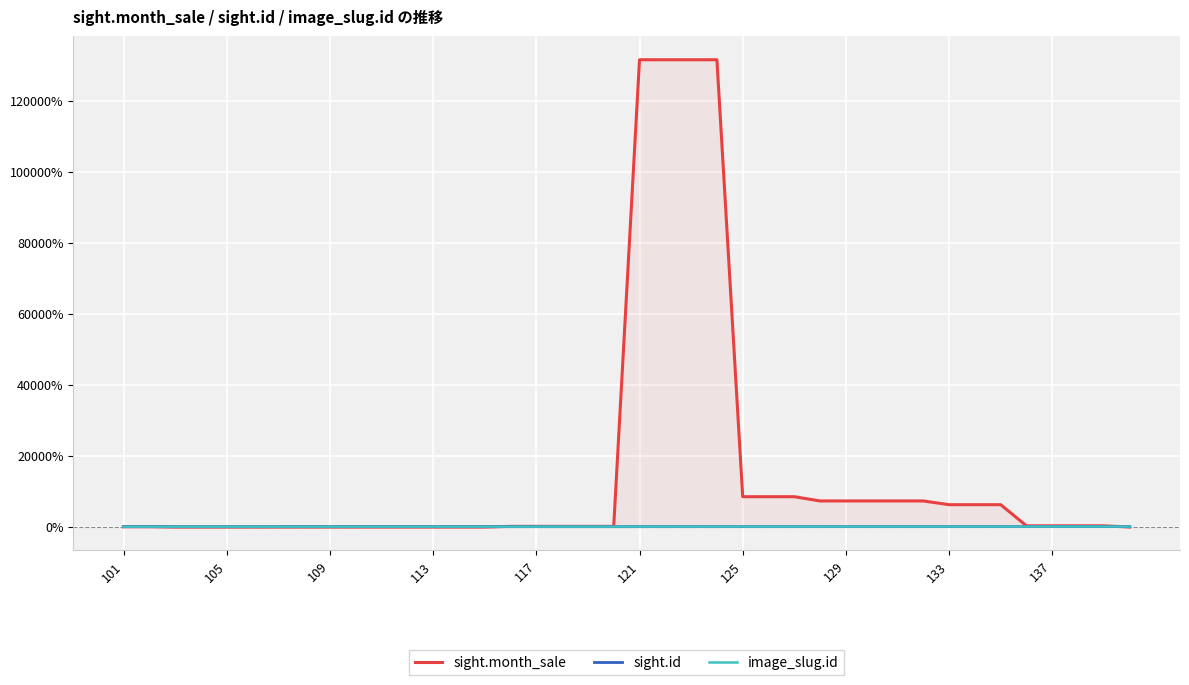

Does the chart display data point markers on the line(s)?

No